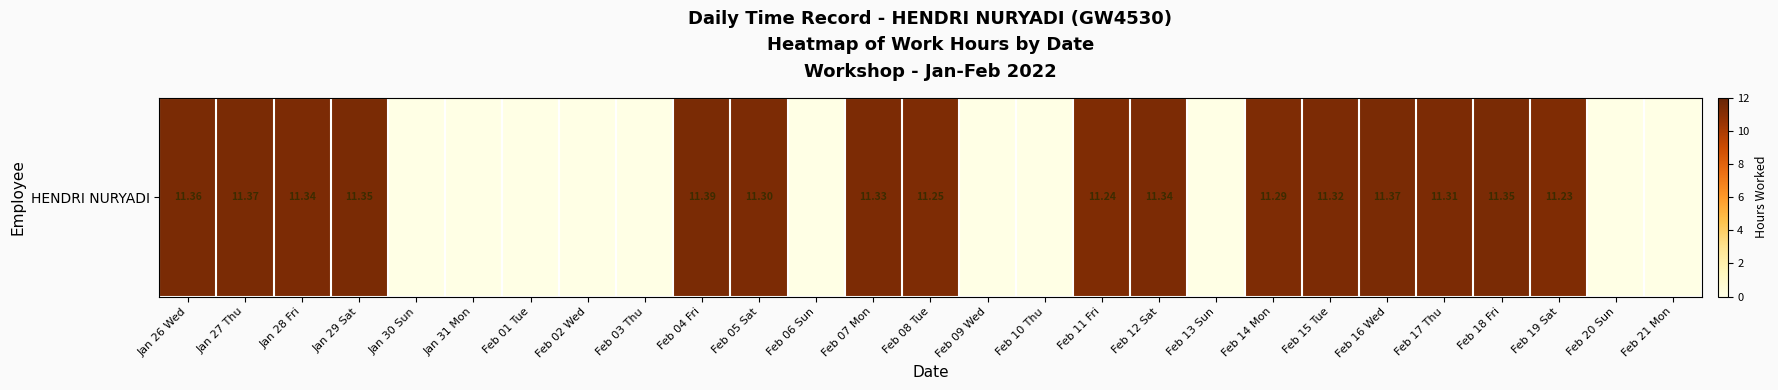

The value at Jan 28 Fri is 2.7. True or false?

False